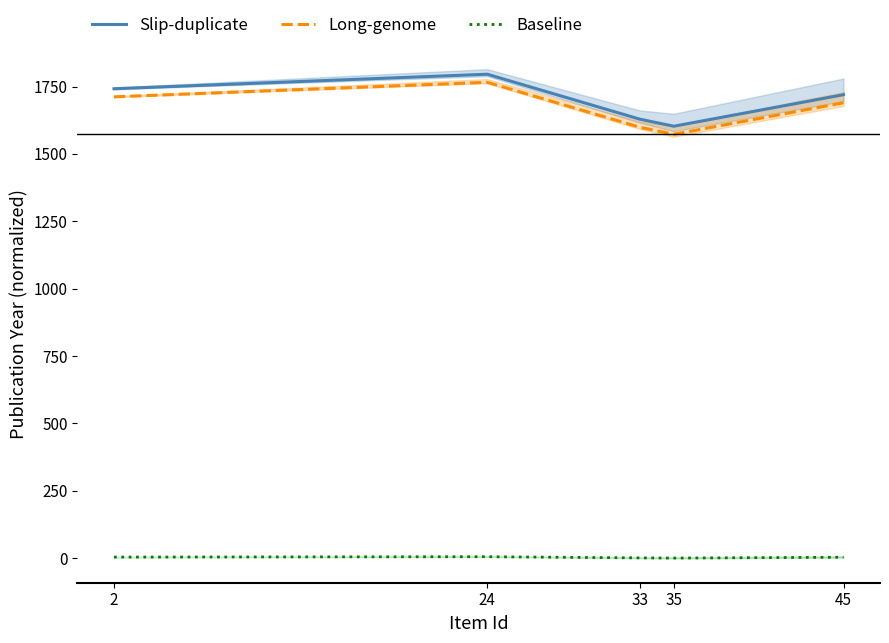

At which label does Slip-duplicate first exceed 1720?

2